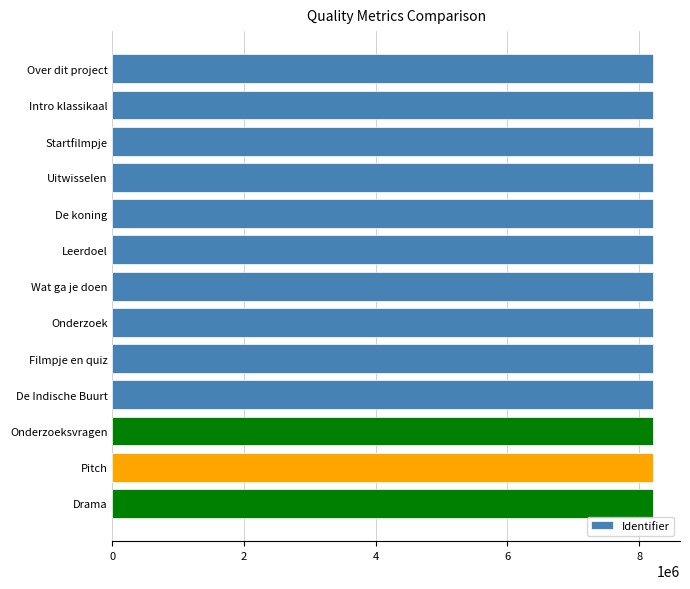

Are the bars horizontal?

Yes